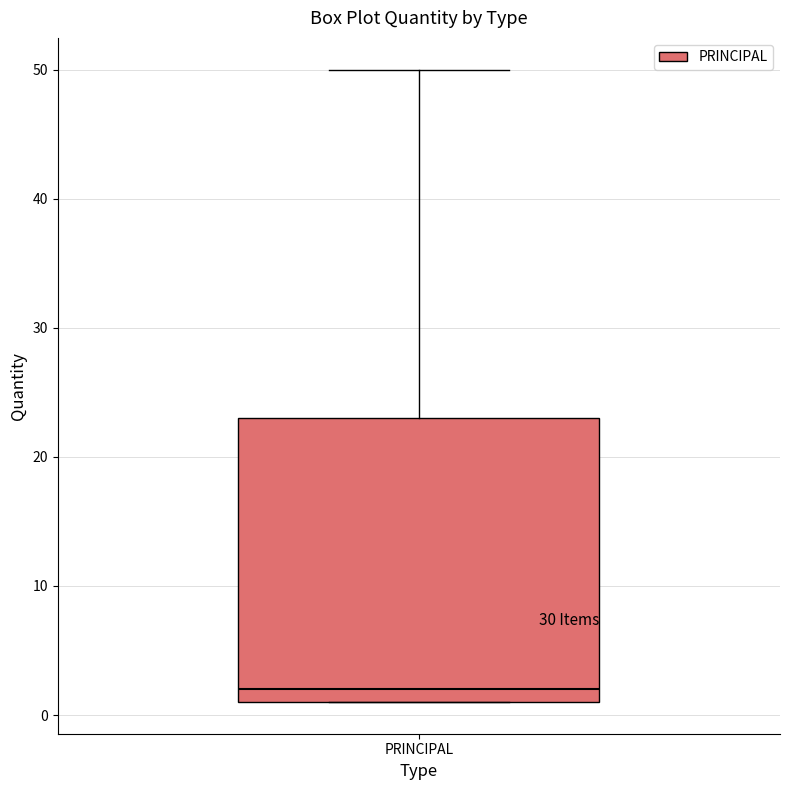

Transcribe this box plot: give where the median line is, the range the box spans, and where the two whiskers end, as read against the y-axis. The values are not printed on the chart, so give them approximately, as read against the axis.

median 2, box 1 to 23, whiskers 1 to 50